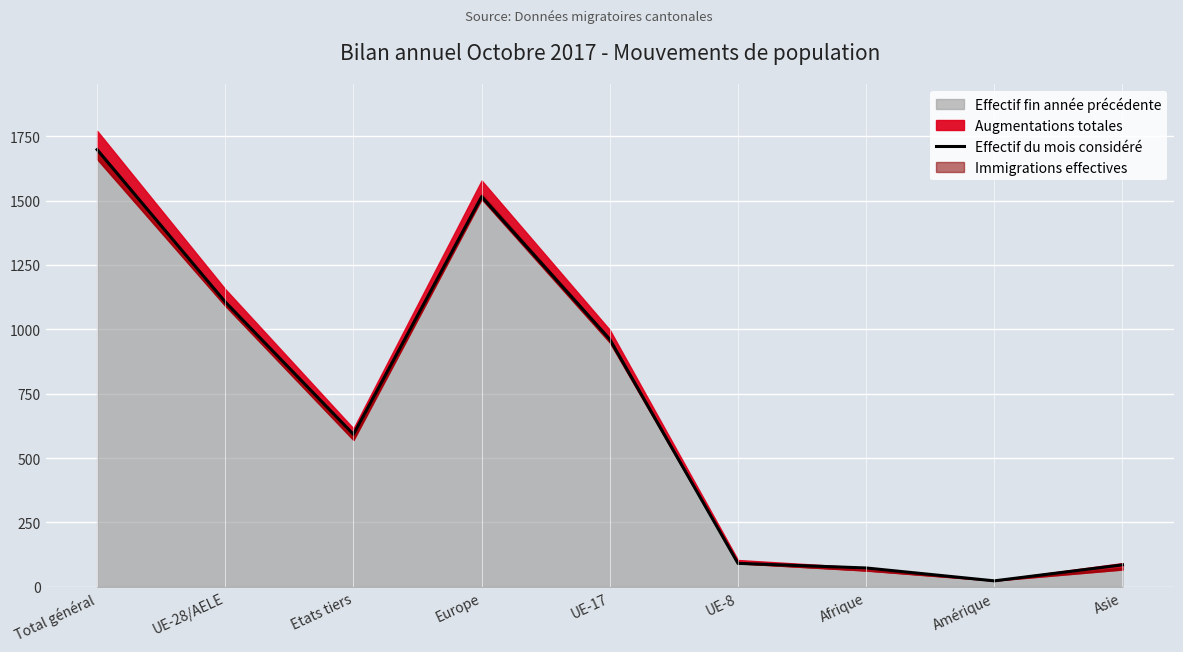

Which has a higher value, UE-8 or Etats tiers?

Etats tiers